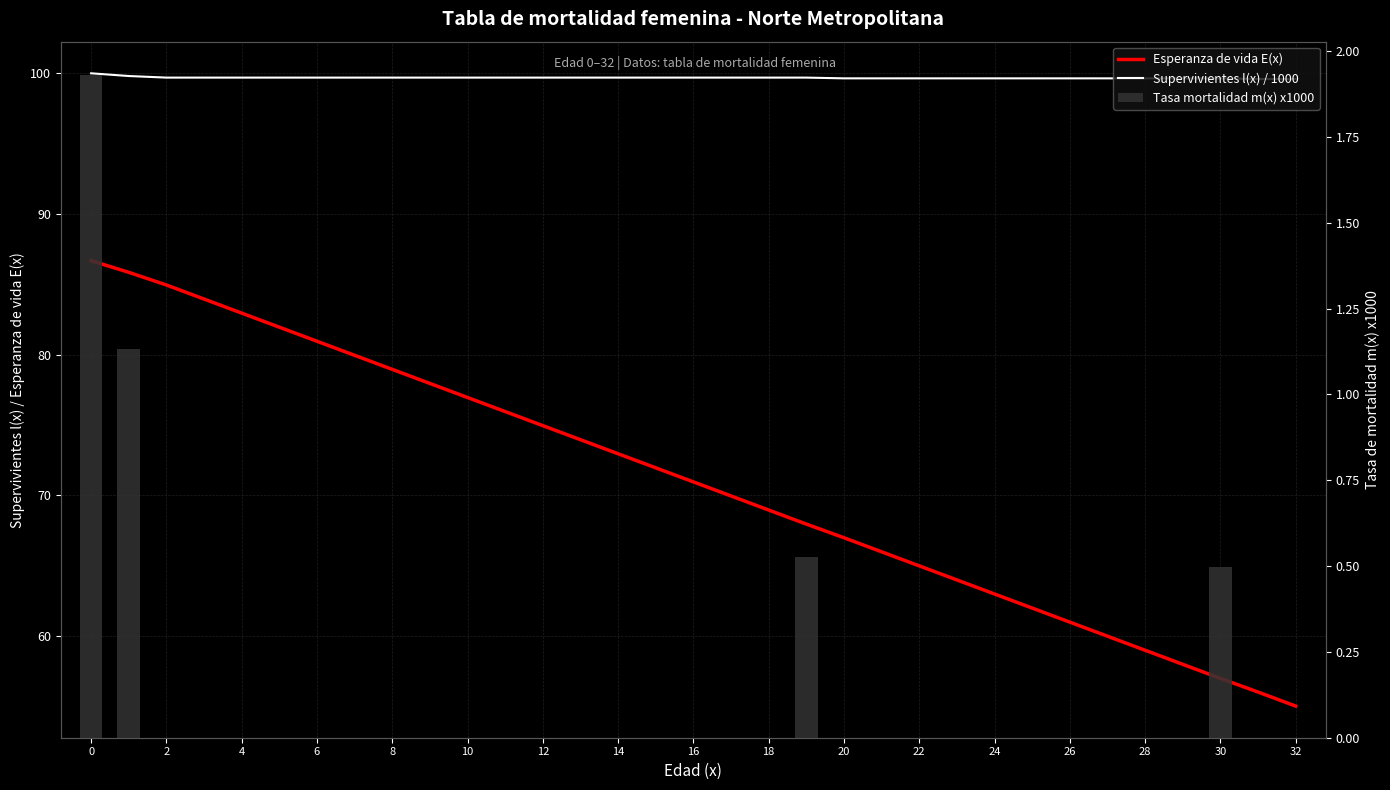

Reading left to right, list all the values displayed in this chart.

Esperanza de vida E(x): 86.7	85.8	85.0	84.0	83.0	82.0	81.0	80.0	79.0	78.0	77.0	76.0	75.0	74.0	73.0	72.0	71.0	70.0	69.0	68.0	67.0	66.0	65.0	64.0	63.0	62.0	61.0	60.0	59.0	58.0	57.0	56.0	55.0
Supervivientes l(x) / 1000: 100.0	99.8	99.7	99.7	99.7	99.7	99.7	99.7	99.7	99.7	99.7	99.7	99.7	99.7	99.7	99.7	99.7	99.7	99.7	99.7	99.6	99.6	99.6	99.6	99.6	99.6	99.6	99.6	99.6	99.6	99.6	99.6	99.6
Tasa mortalidad m(x) x1000: 1.9	1.1	0.0	0.0	0.0	0.0	0.0	0.0	0.0	0.0	0.0	0.0	0.0	0.0	0.0	0.0	0.0	0.0	0.0	0.5	0.0	0.0	0.0	0.0	0.0	0.0	0.0	0.0	0.0	0.0	0.5	0.0	0.0